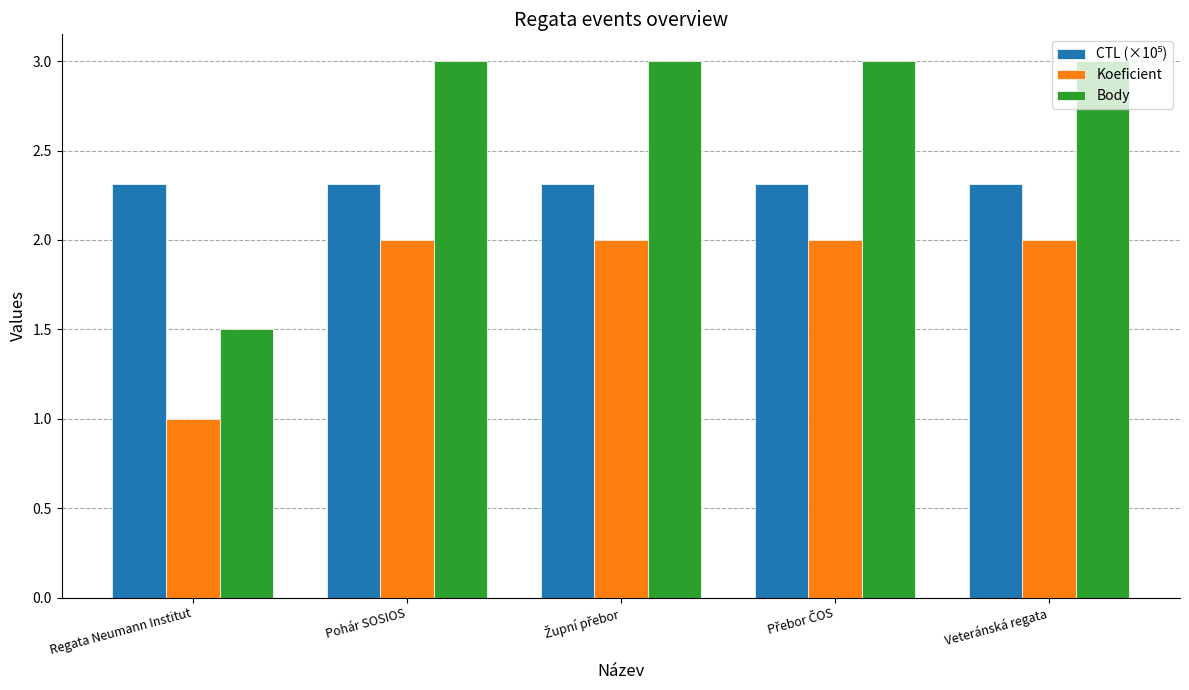

Which series has the largest total across all categories?

Body